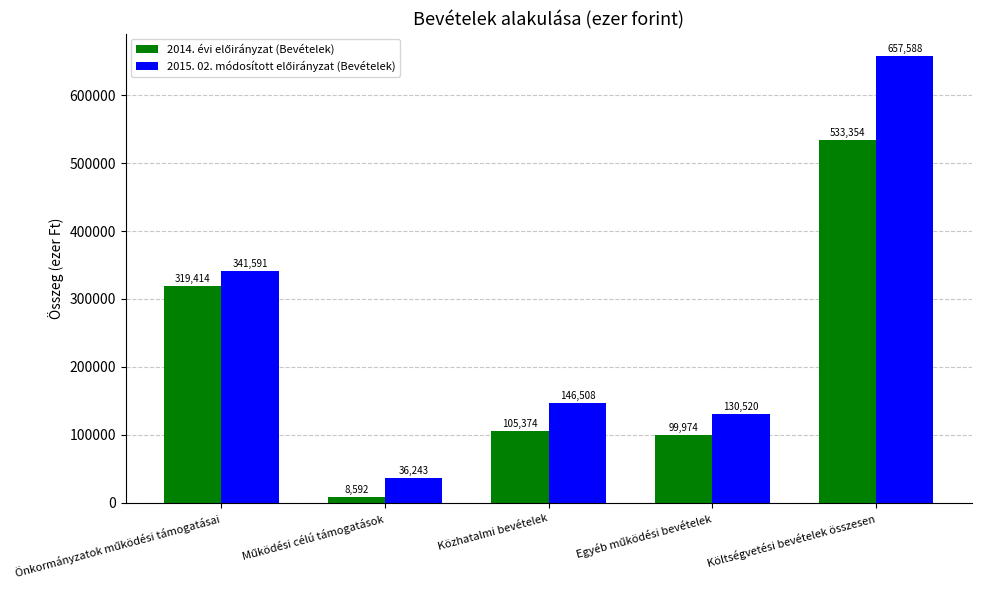

What is the spread (max minus min) of values at Közhatalmi bevételek?

41134